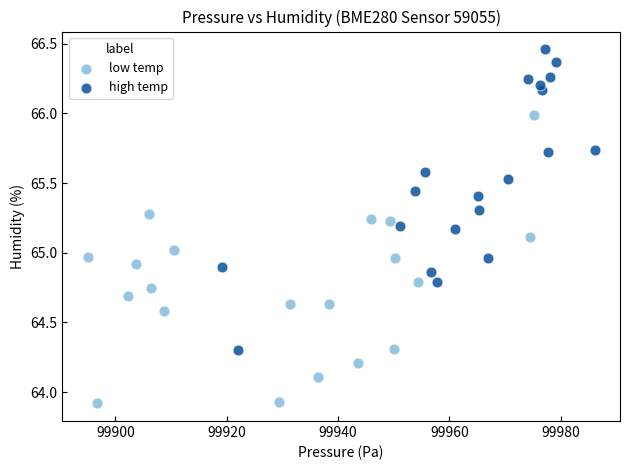

Which series has the largest Y range (max minus min)?

high temp